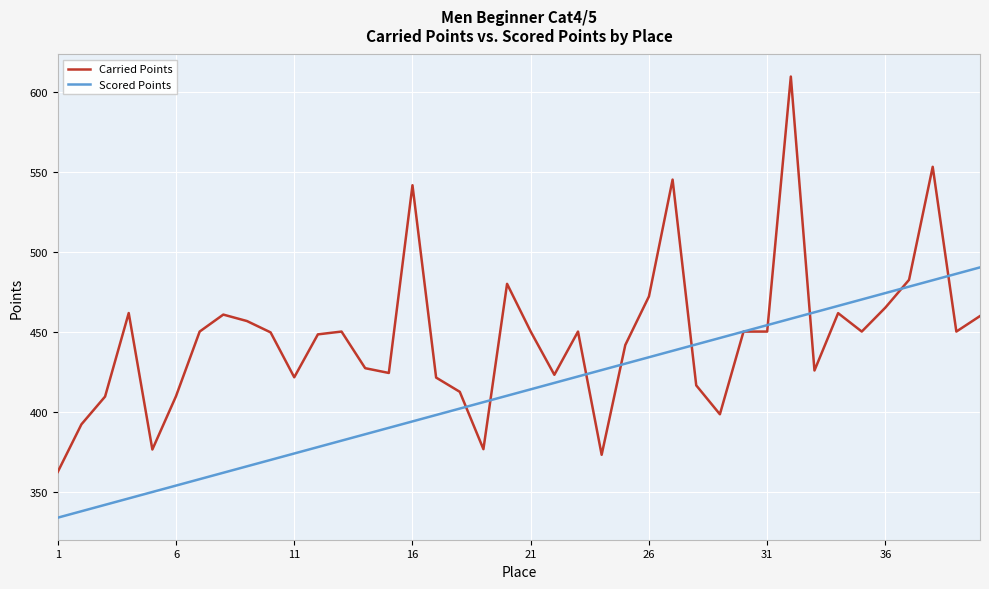

What is the greatest value displayed?

609.4